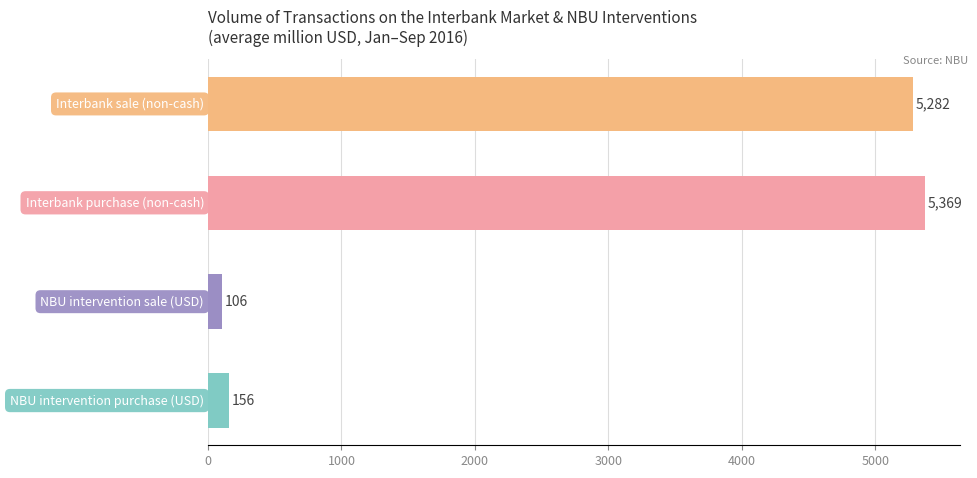

What is the greatest value displayed?

5368.6